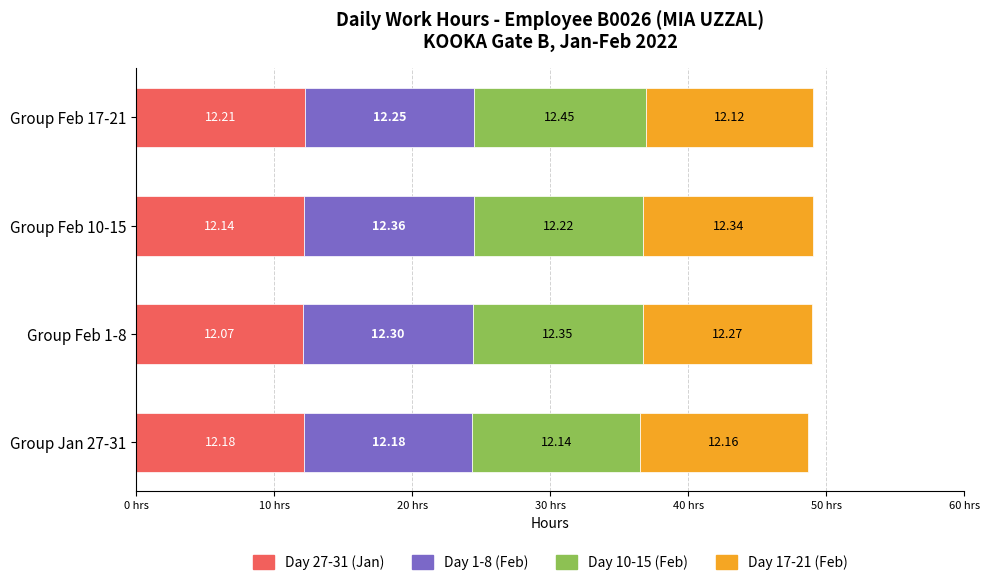

What is the total value across all series at Group Feb 17-21?

49.0